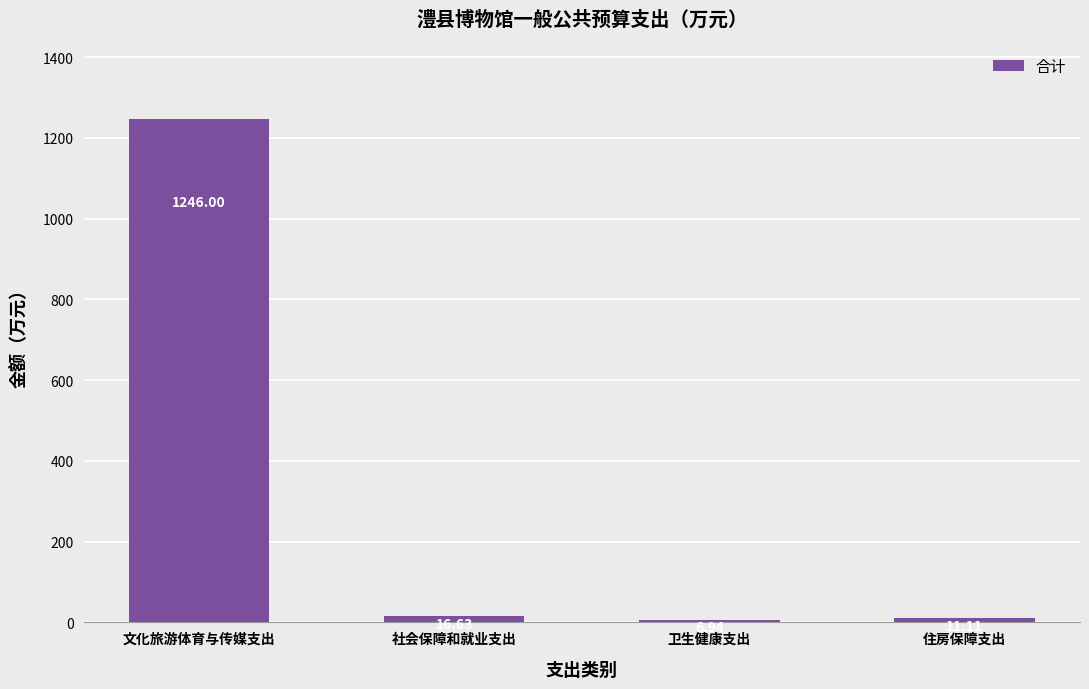

The chart shows a value of 16.6 at 社会保障和就业支出. True or false?

True